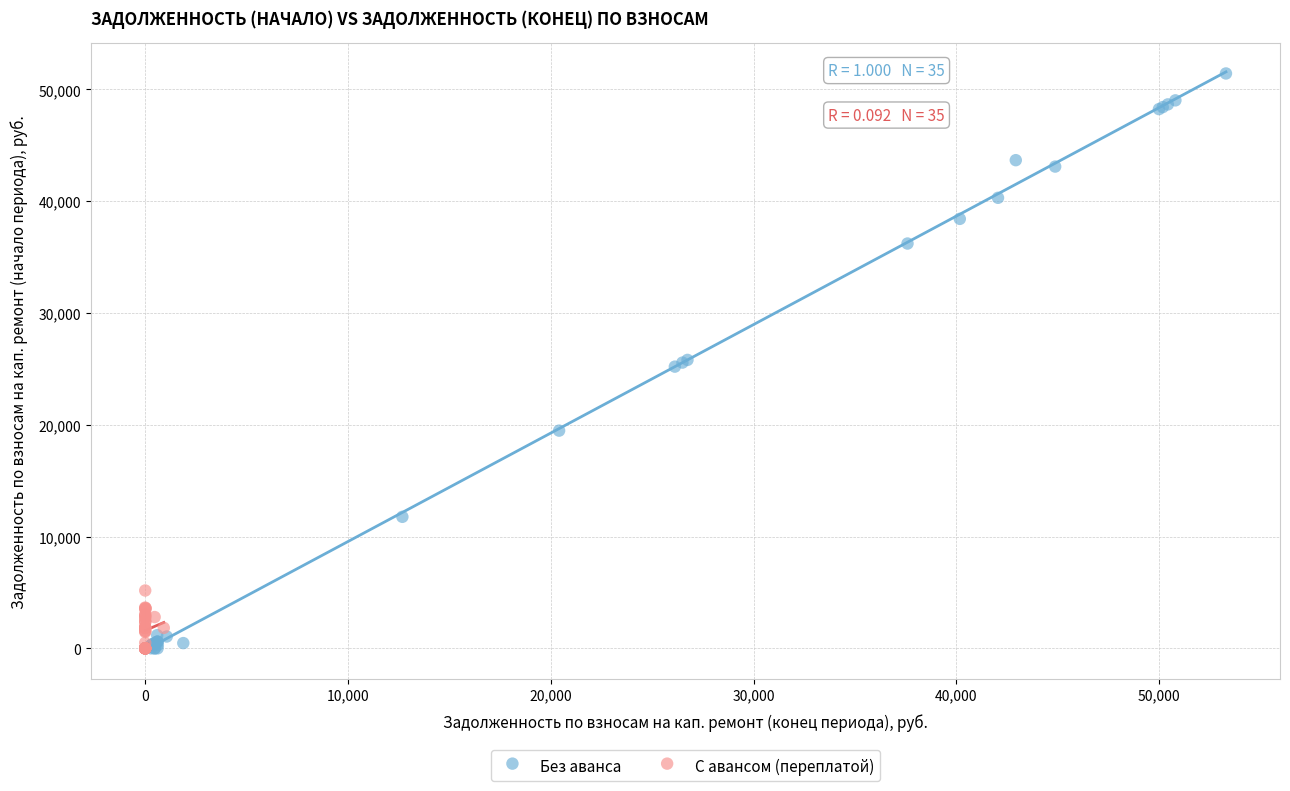

Which series has the largest Y range (max minus min)?

Без аванса